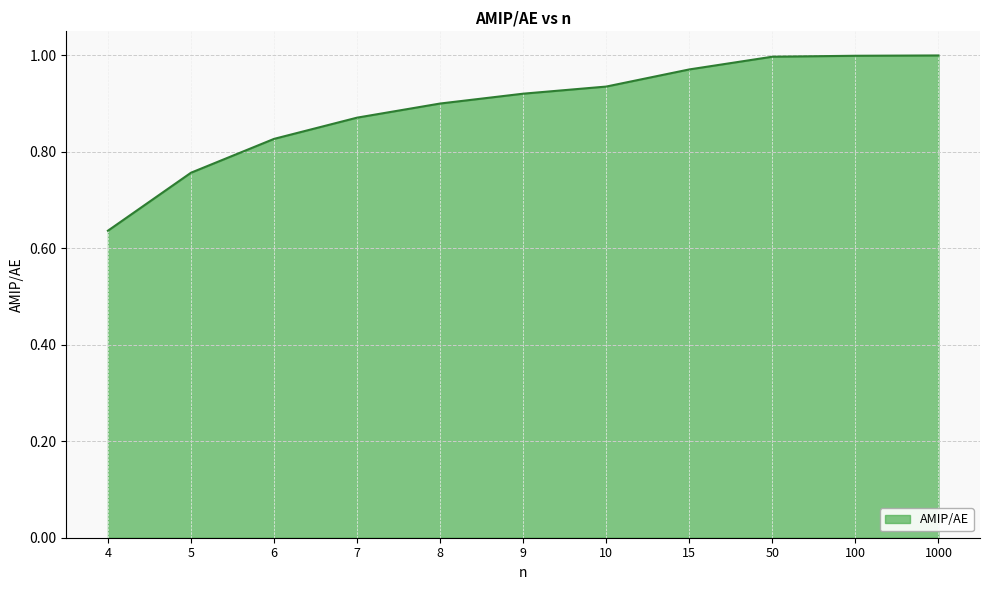

What is the change in value from 4 to 6?

+0.2